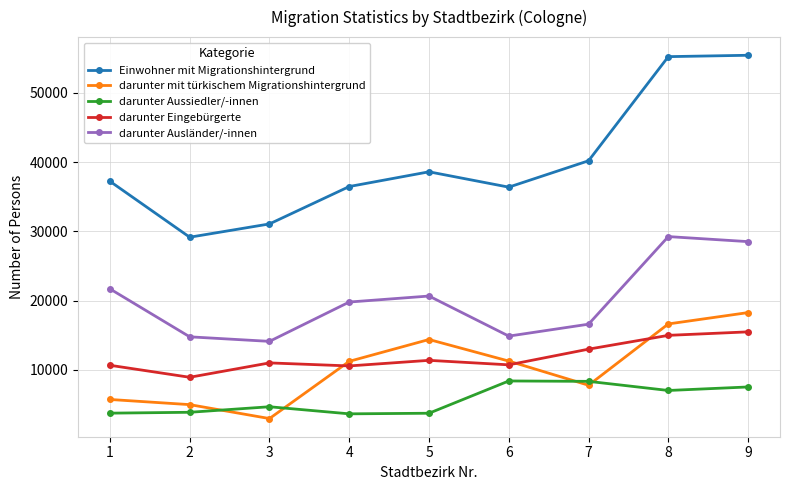

Which series changed the most between 7 and 8?

Einwohner mit Migrationshintergrund